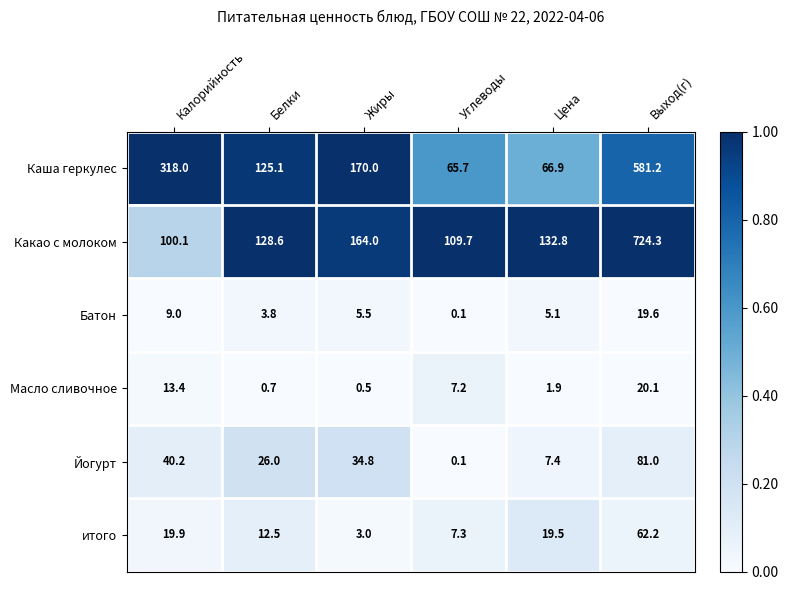

Which label corresponds to the smallest value in the chart?

Углеводы